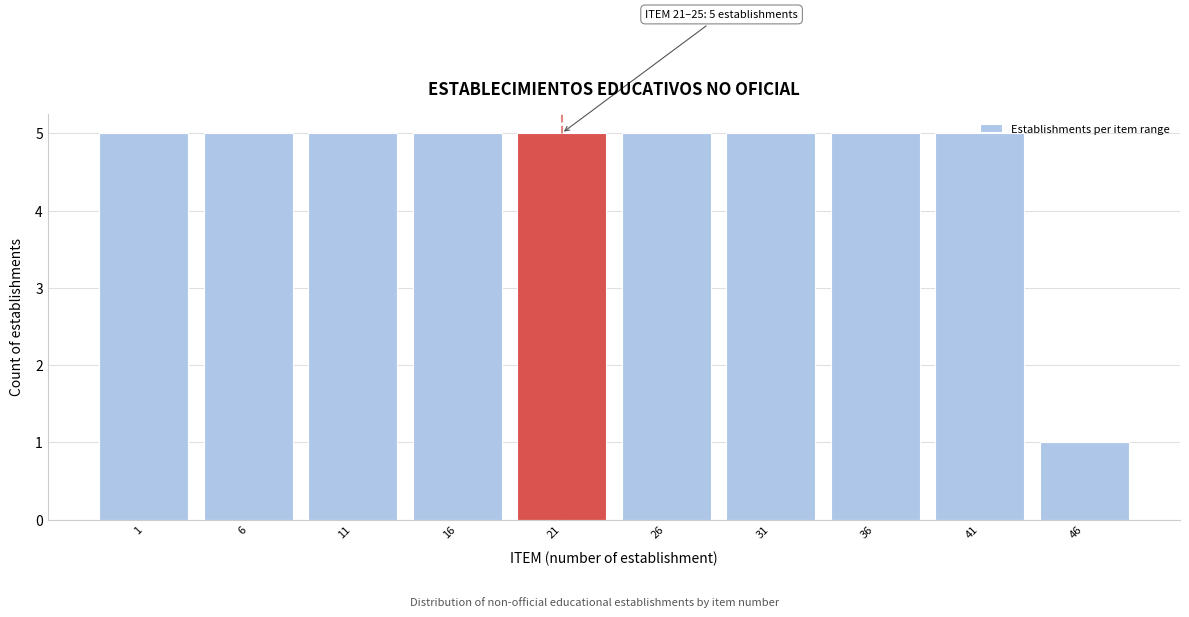

Is it true that the value at 1 is 5?

True